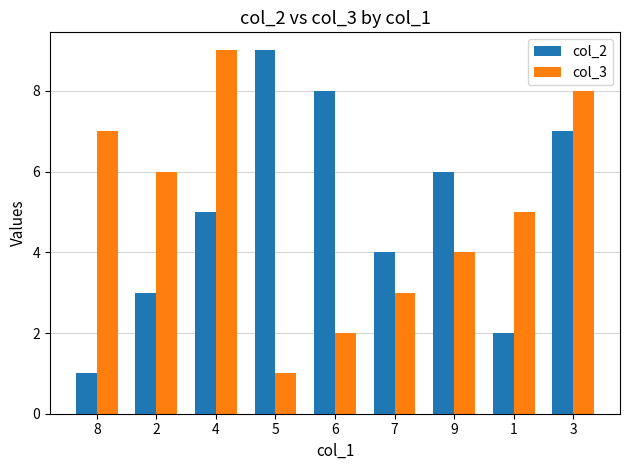

Rank the categories by col_2 value from lowest to highest.

8, 1, 2, 7, 4, 9, 3, 6, 5